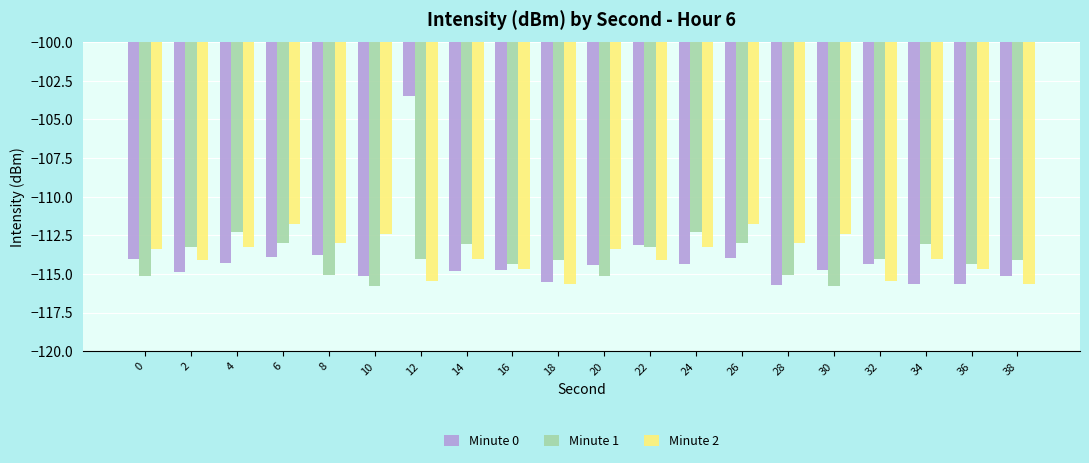

How many groups of bars are there?

20